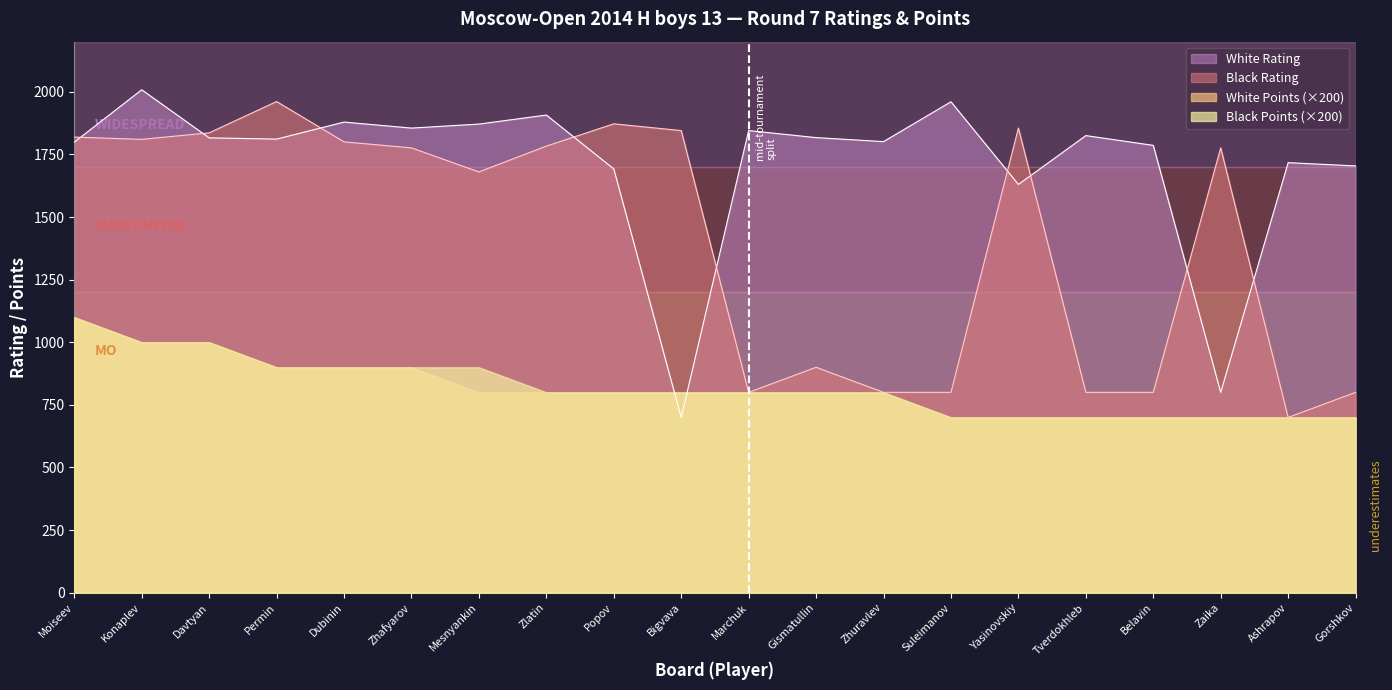

What is the label of the 20th point from the right?

Moiseev